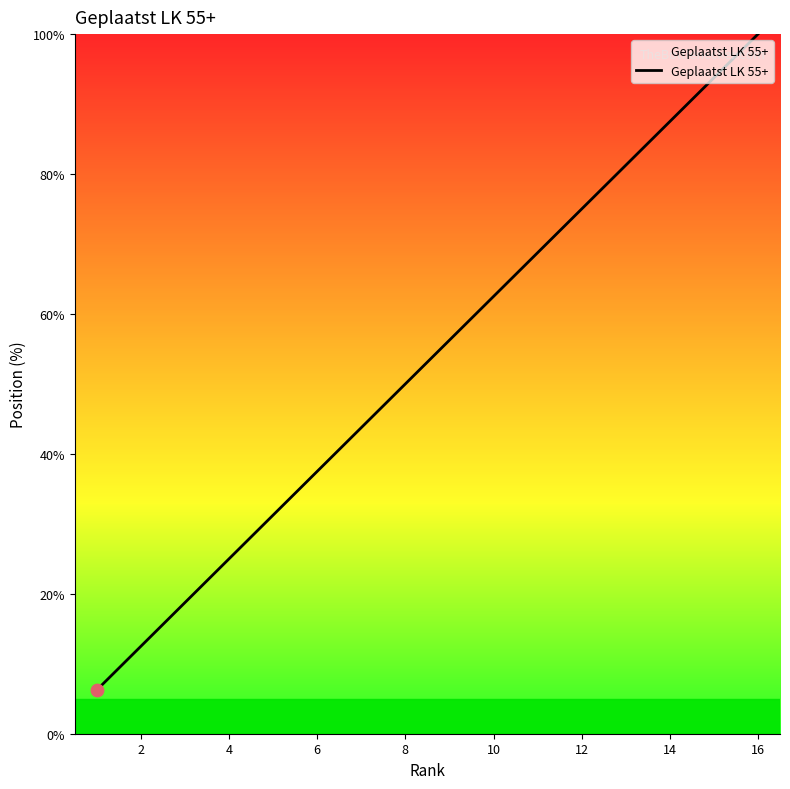

What is the maximum value shown in the chart?

100.0